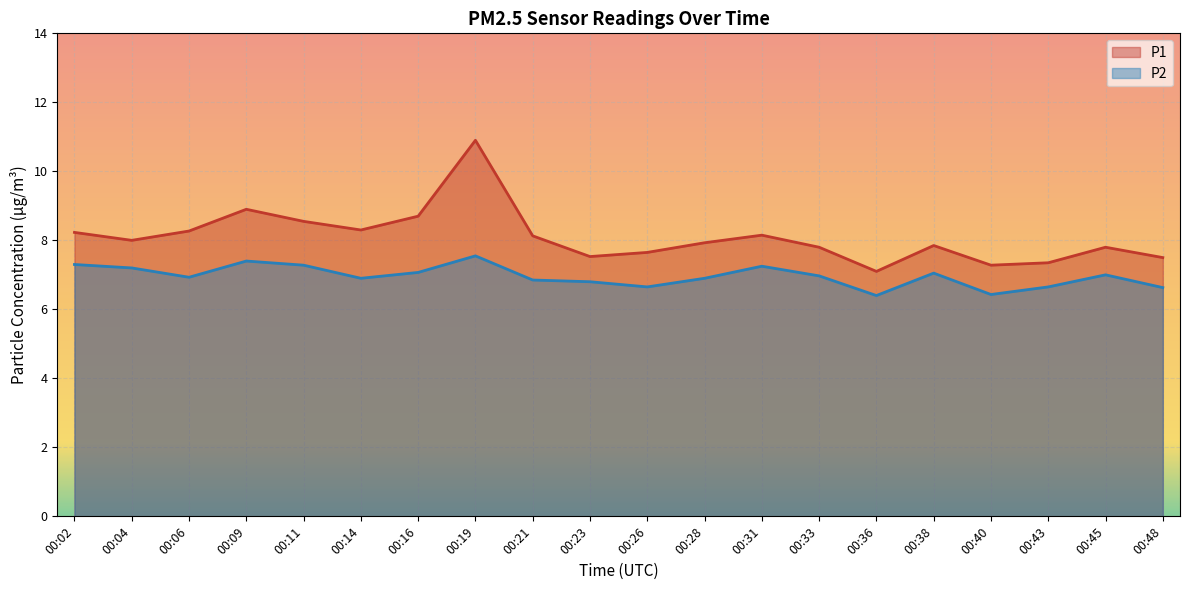

How many interior local valleys does the P2 series have?

5